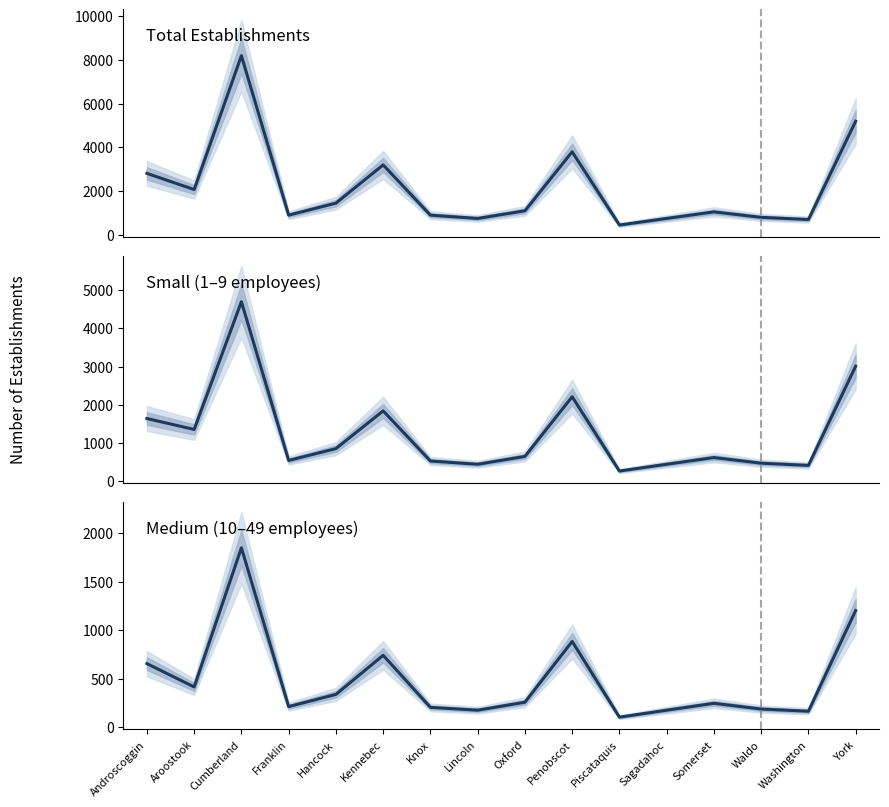

What is the label of the 12th point from the left?

Sagadahoc